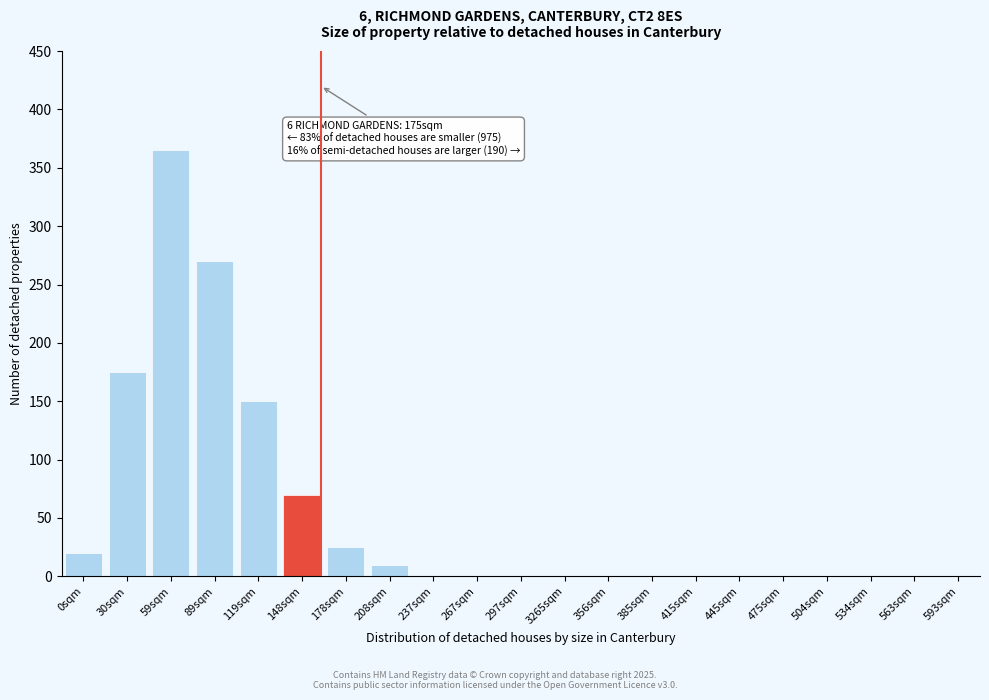

Reading right to left, what are all the values shown in this chart?

593sqm=0	563sqm=0	534sqm=0	504sqm=0	475sqm=0	445sqm=0	415sqm=0	385sqm=0	356sqm=0	3265sqm=0	297sqm=0	267sqm=0	237sqm=0	208sqm=10	178sqm=25	148sqm=70	119sqm=150	89sqm=270	59sqm=365	30sqm=175	0sqm=20